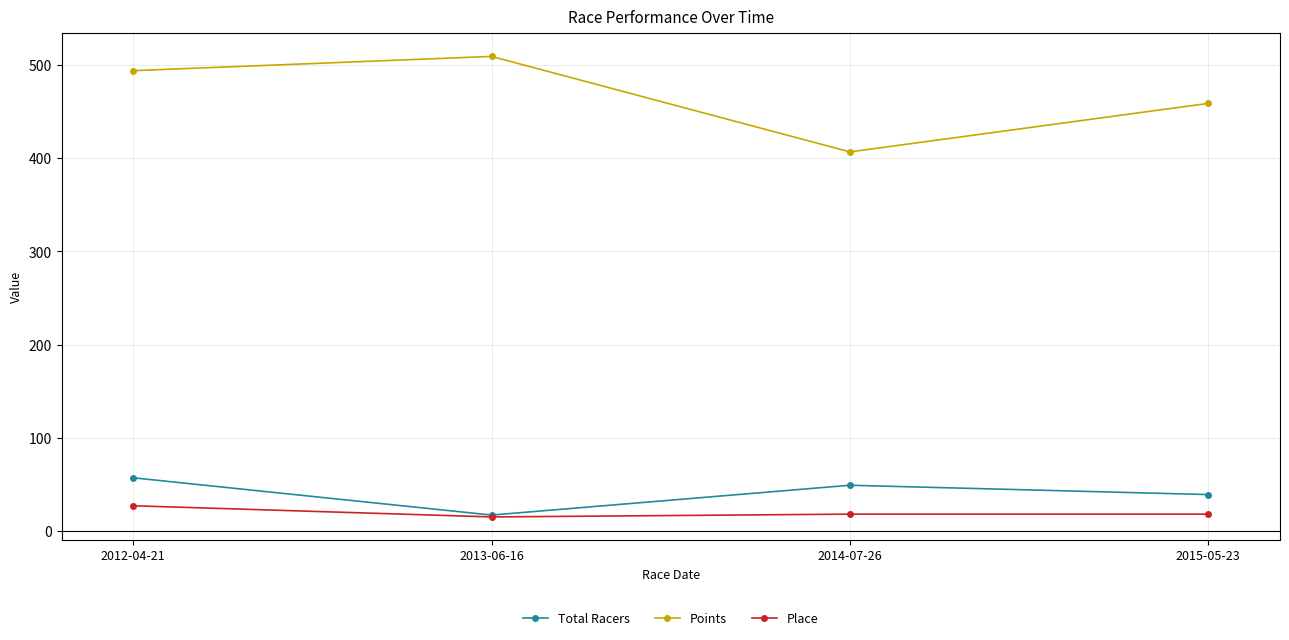

Reading right to left, transcribe all the data shown in this chart.

Total Racers: 39.0	49.0	17.0	57.0
Points: 458.8	406.7	509.2	493.9
Place: 18.0	18.0	15.0	27.0